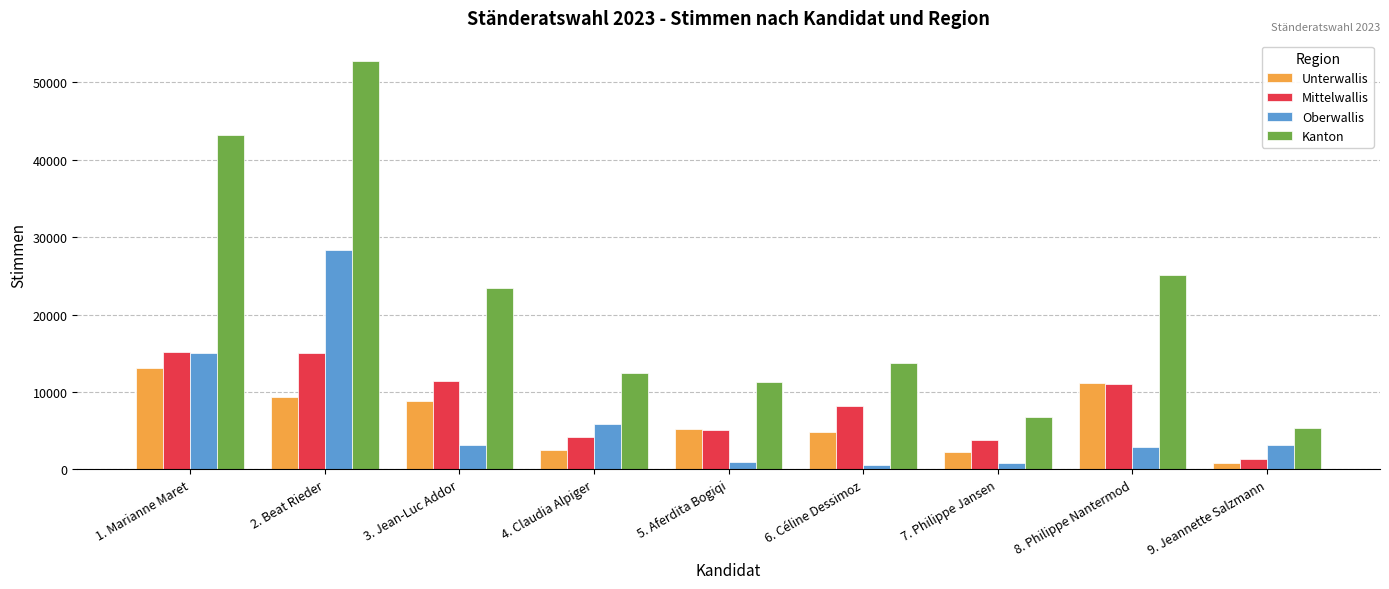

What is the spread (max minus min) of values at 4. Claudia Alpiger?

10008